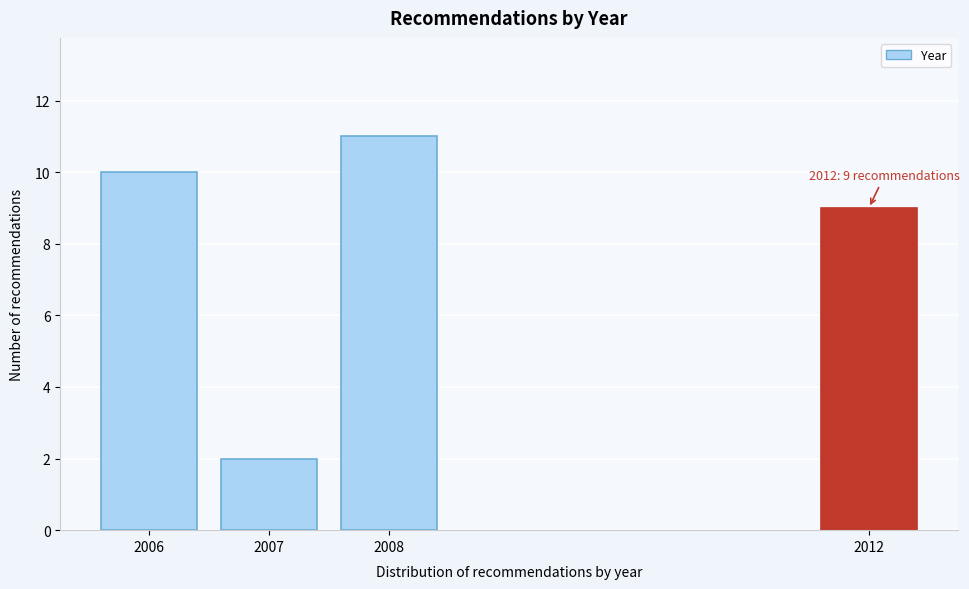

Reading left to right, extract all data points from this chart.

2006=10	2007=2	2008=11	2012=9